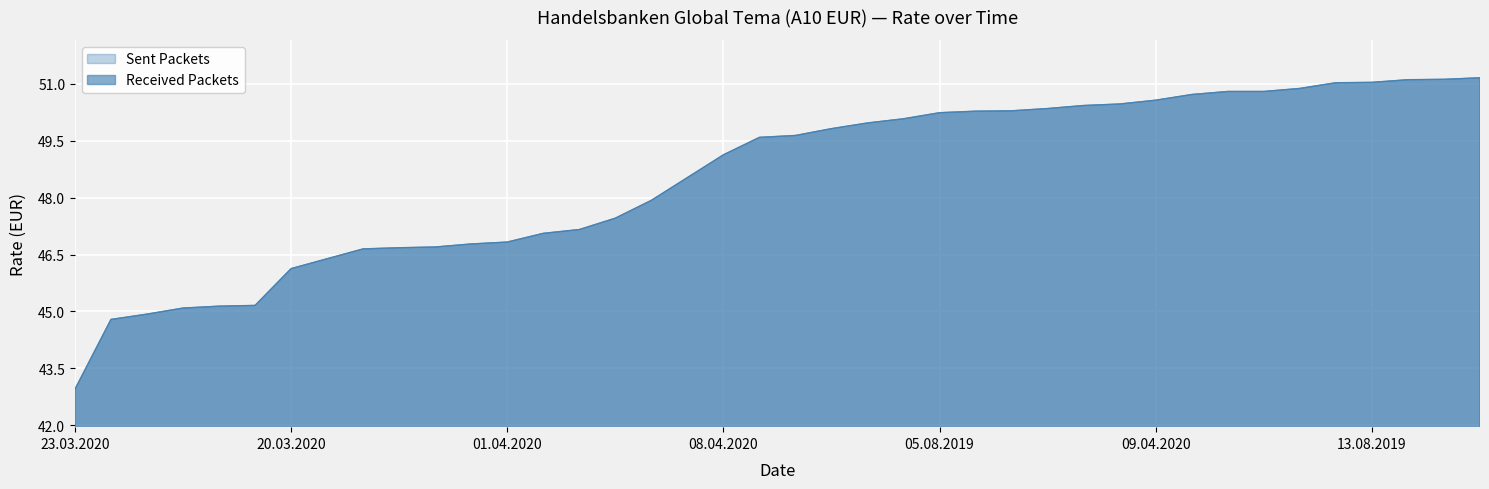

Approximately how many times larger is the value at 27.08.2019 compared to 16.08.2019?

1.0